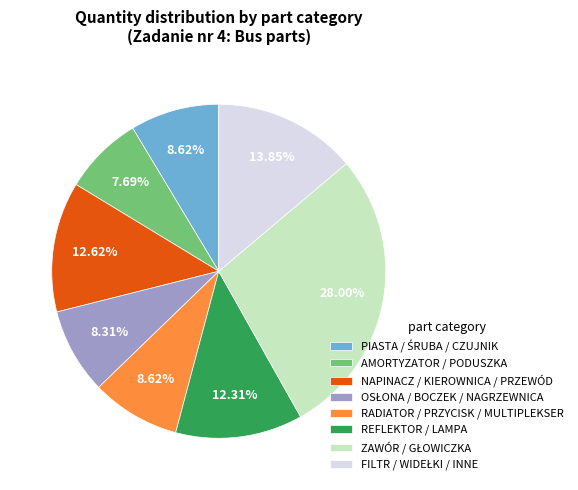

Which slice is the smallest?

AMORTYZATOR / PODUSZKA